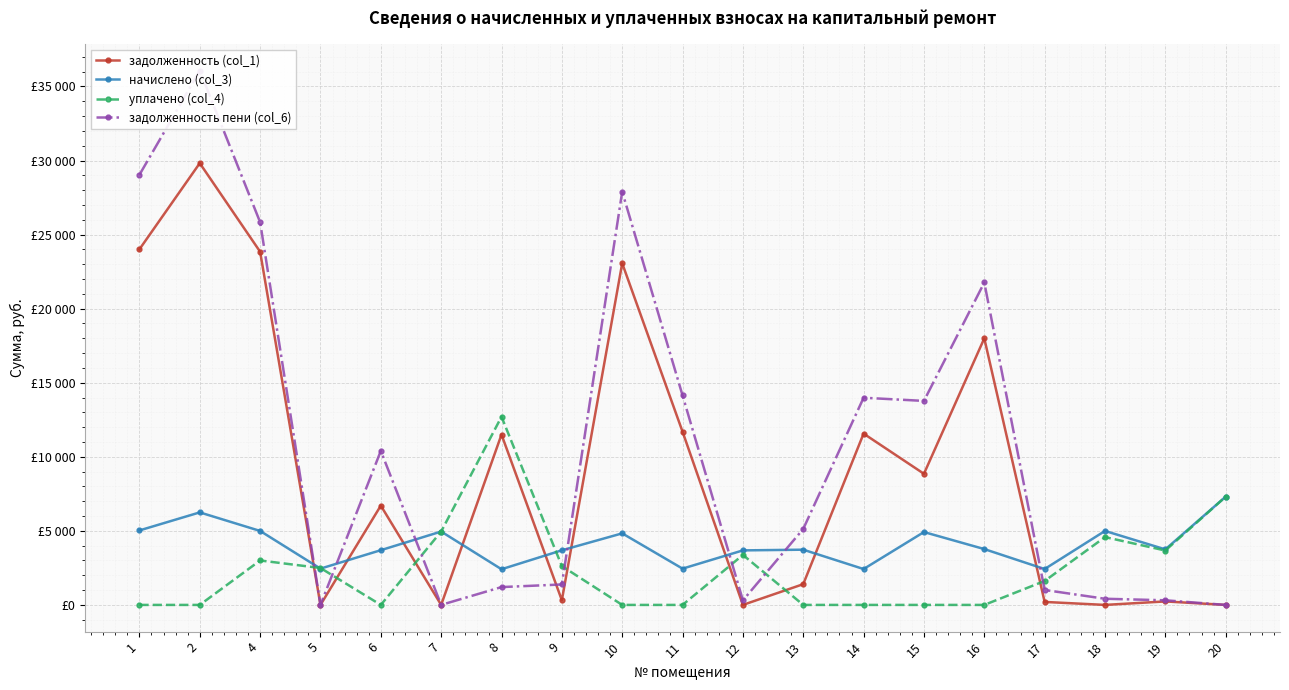

What is the sum of the уплачено (col_4) values at 15 and 12?

3375.4